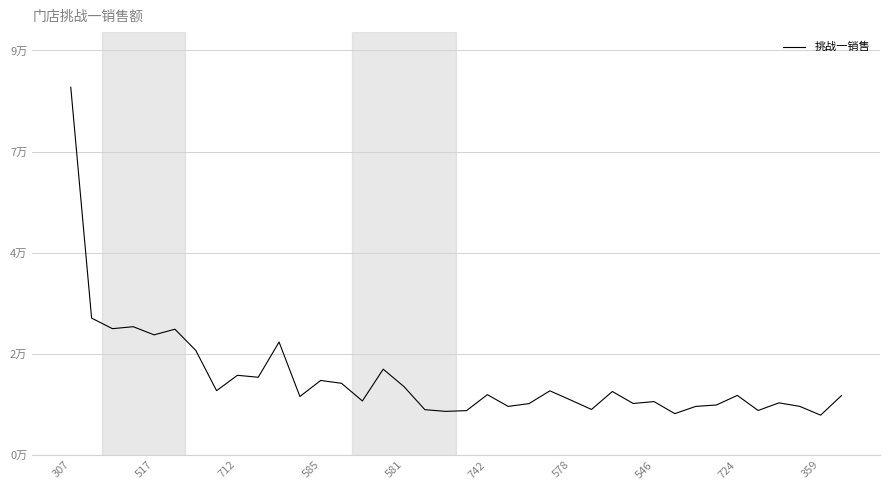

What is the sum of all values?

717556.1